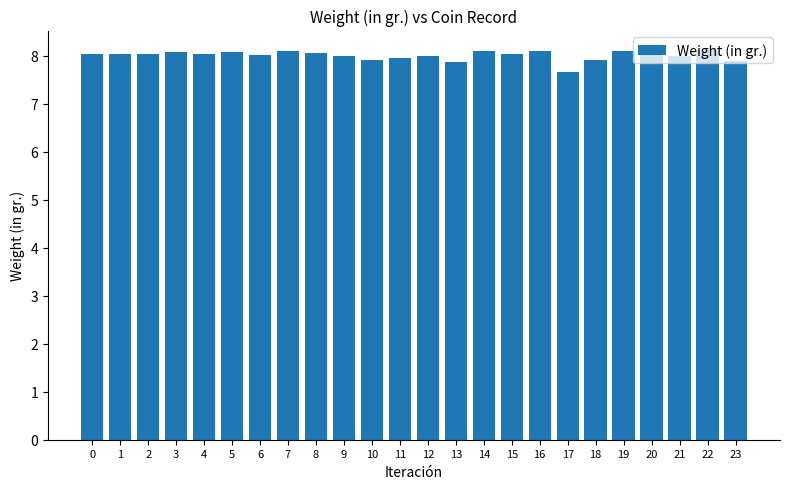

Does the chart contain any negative values?

No